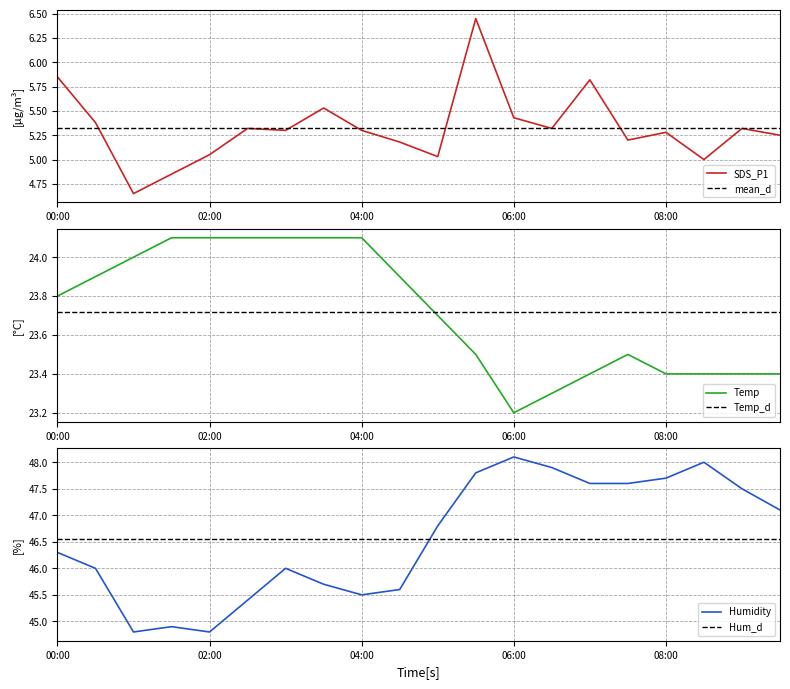

What is the difference between the highest and lowest values at 07:30?

42.4